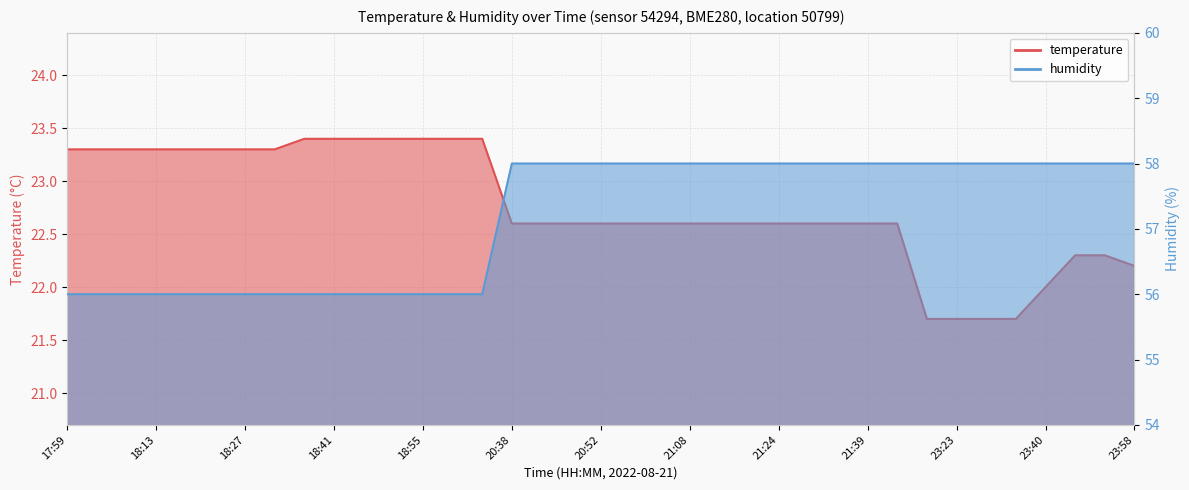

Reading left to right, list all the values displayed in this chart.

temperature: 17:59=23.3	18:03=23.3	18:08=23.3	18:13=23.3	18:17=23.3	18:22=23.3	18:27=23.3	18:31=23.3	18:36=23.4	18:41=23.4	18:45=23.4	18:50=23.4	18:55=23.4	19:00=23.4	19:04=23.4	20:38=22.6	20:43=22.6	20:47=22.6	20:52=22.6	20:57=22.6	21:03=22.6	21:08=22.6	21:13=22.6	21:19=22.6	21:24=22.6	21:30=22.6	21:34=22.6	21:39=22.6	21:45=22.6	23:17=21.7	23:23=21.7	23:29=21.7	23:35=21.7	23:40=22.0	23:46=22.3	23:52=22.3	23:58=22.2
humidity: 17:59=56.0	18:03=56.0	18:08=56.0	18:13=56.0	18:17=56.0	18:22=56.0	18:27=56.0	18:31=56.0	18:36=56.0	18:41=56.0	18:45=56.0	18:50=56.0	18:55=56.0	19:00=56.0	19:04=56.0	20:38=58.0	20:43=58.0	20:47=58.0	20:52=58.0	20:57=58.0	21:03=58.0	21:08=58.0	21:13=58.0	21:19=58.0	21:24=58.0	21:30=58.0	21:34=58.0	21:39=58.0	21:45=58.0	23:17=58.0	23:23=58.0	23:29=58.0	23:35=58.0	23:40=58.0	23:46=58.0	23:52=58.0	23:58=58.0